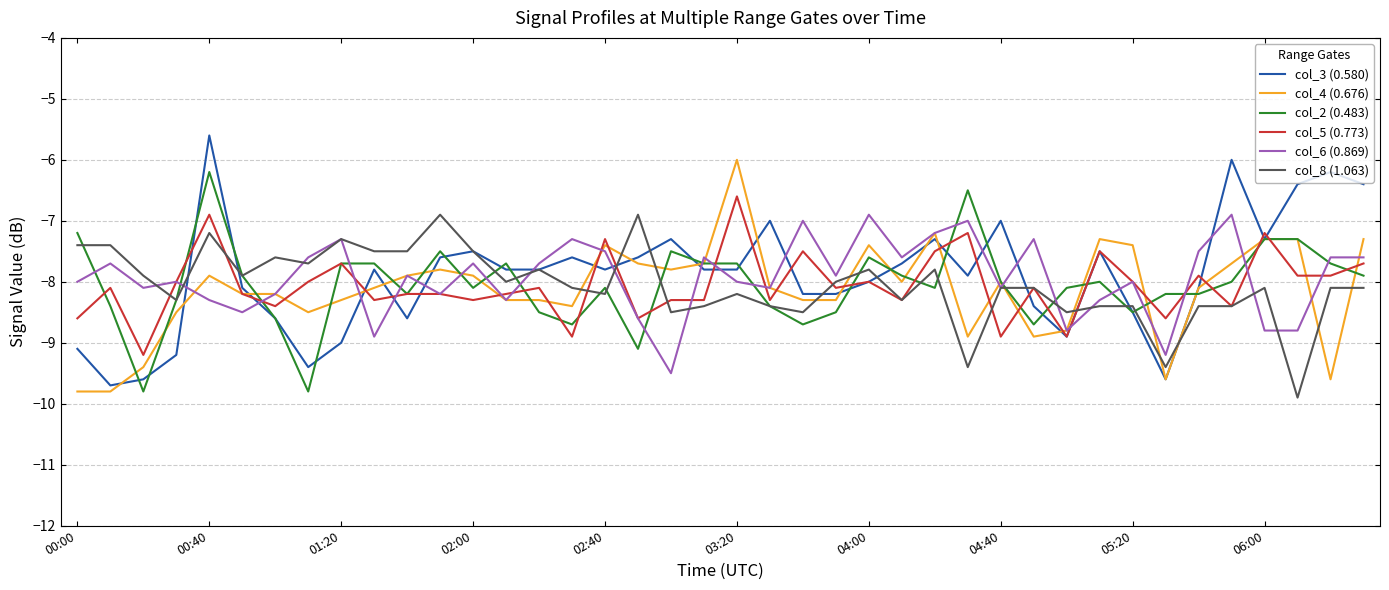

What is the minimum value for col_4 (0.676)?

-9.8